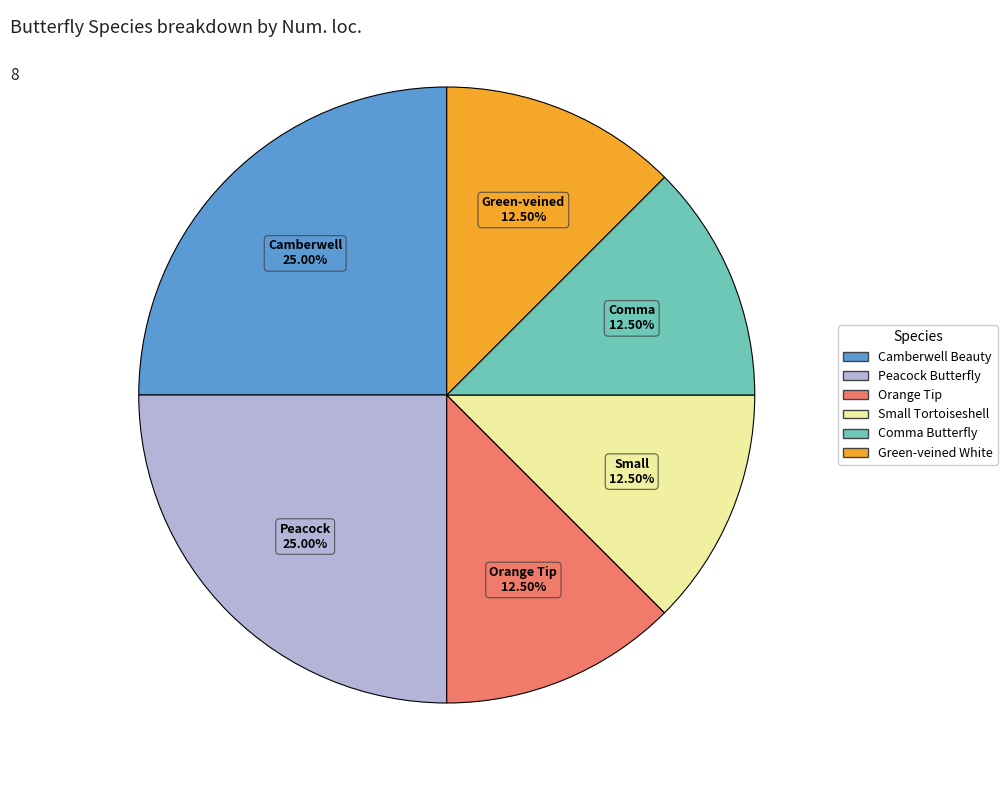

What percentage is the Camberwell Beauty slice, to the nearest percent?

25%